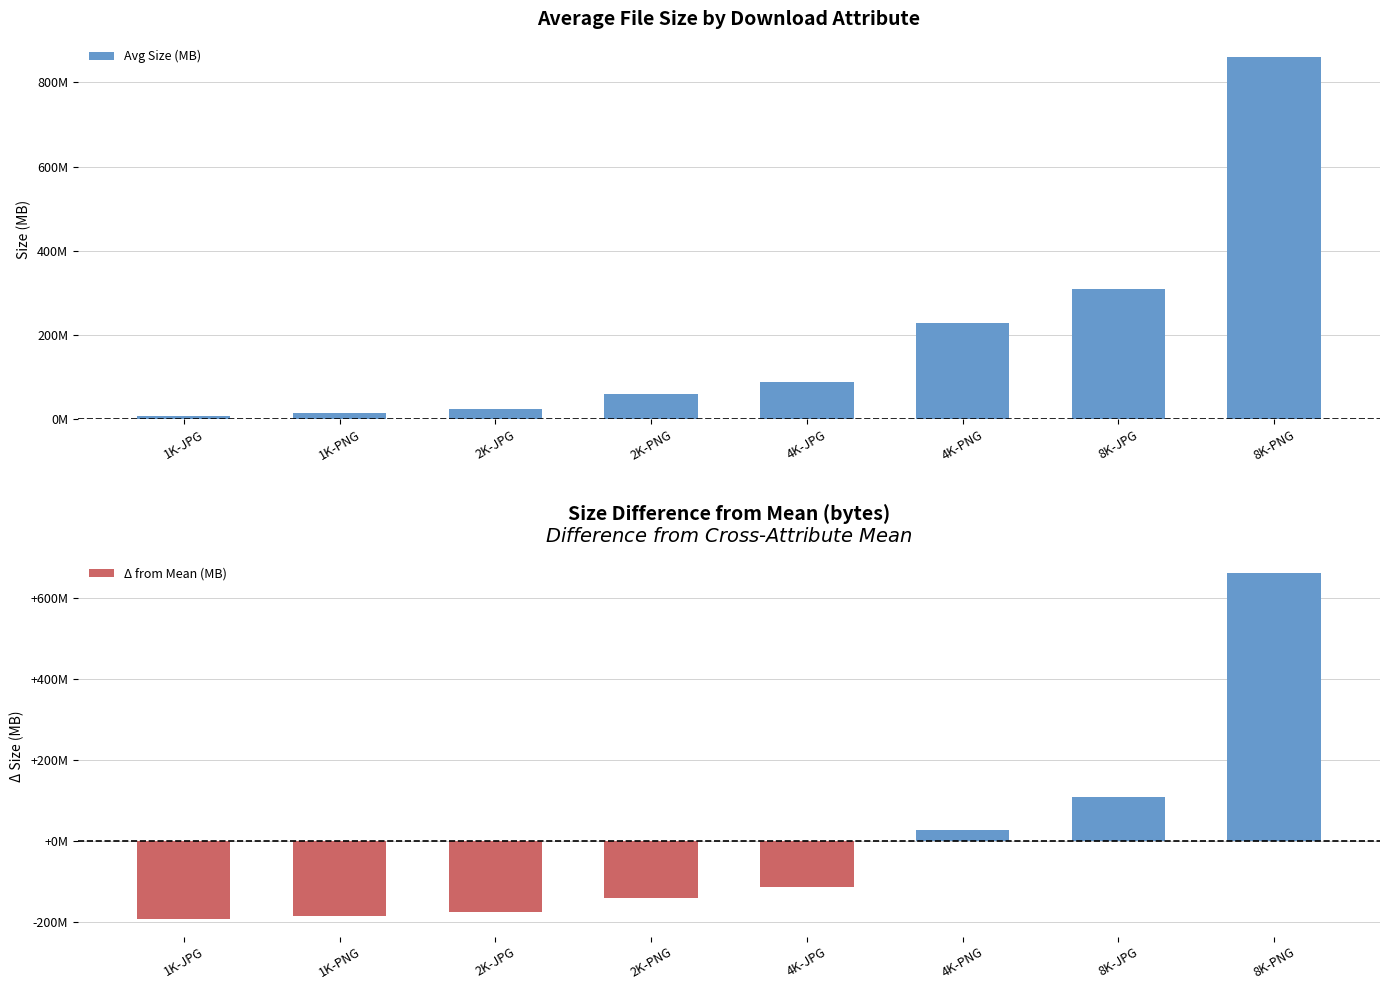

How many groups of bars are there?

8